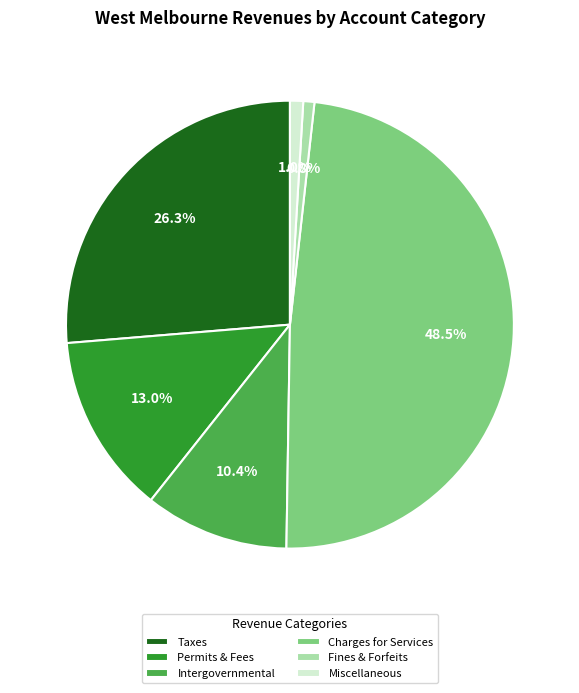

Combined, do Taxes and Permits & Fees account for over 50%?

No